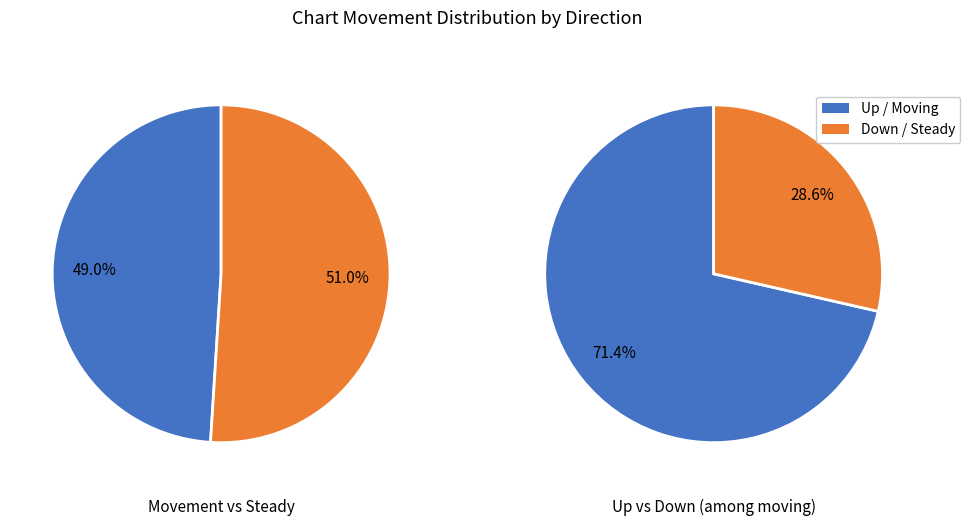

Which slice is the smallest?

down